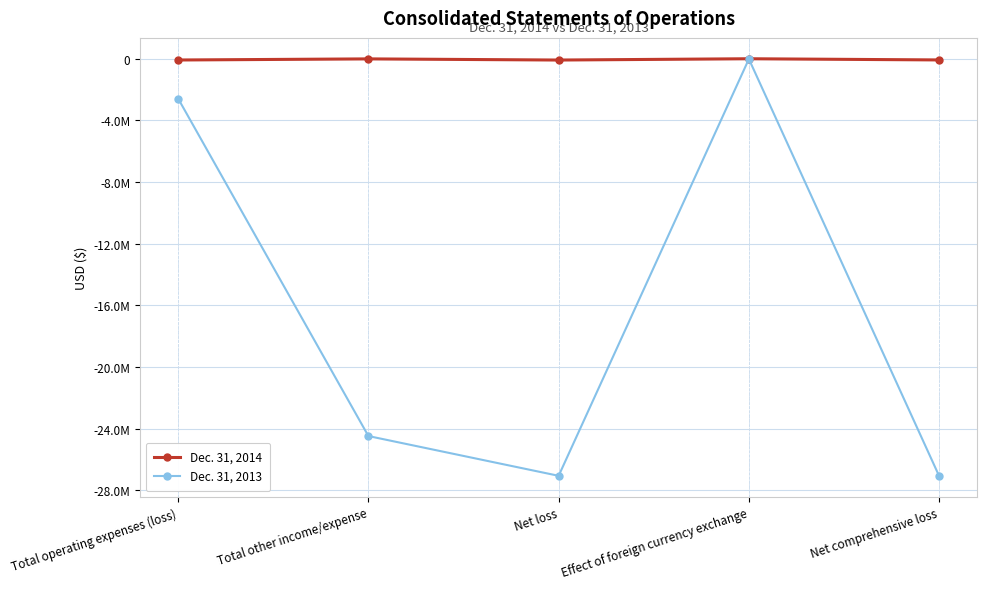

What are all the series names shown in the legend?

Dec. 31, 2014, Dec. 31, 2013